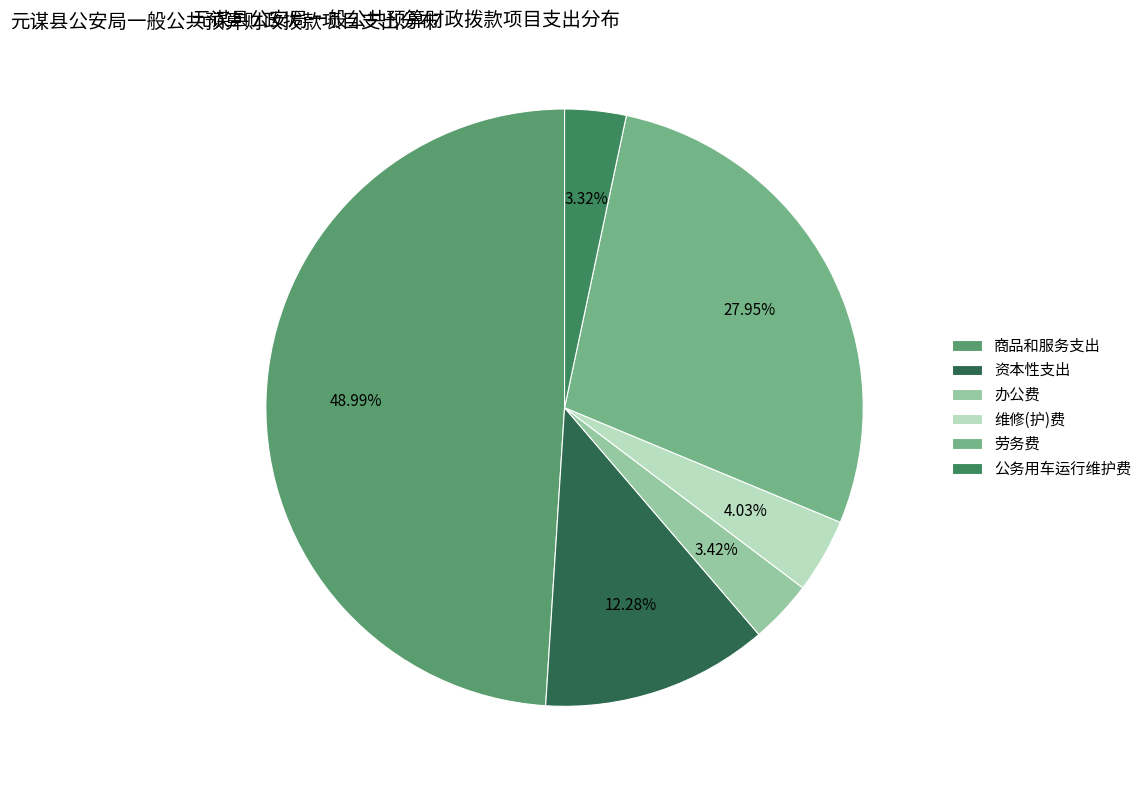

To the nearest percent, what portion does 办公费 represent?

3%